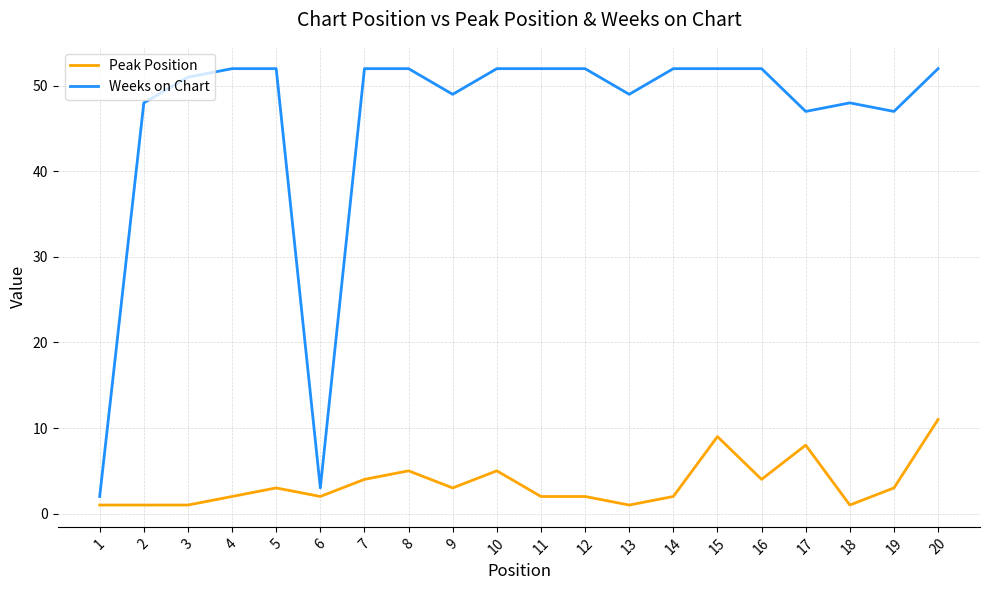

True or false: Peak Position has a value of 8 at 17.

True